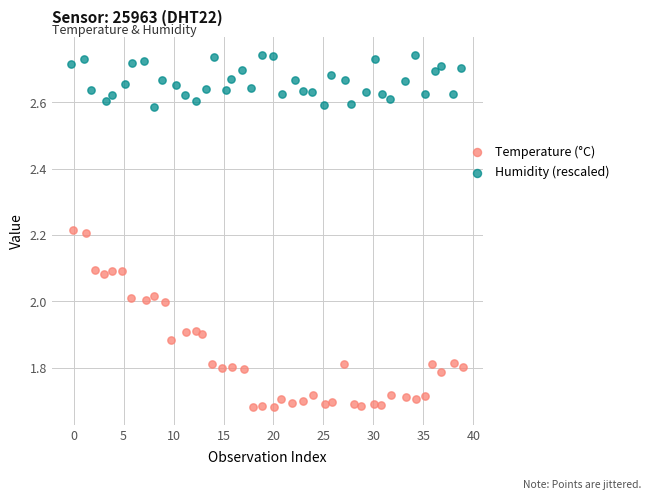

Which series has the widest spread of Y values?

Temperature (°C)